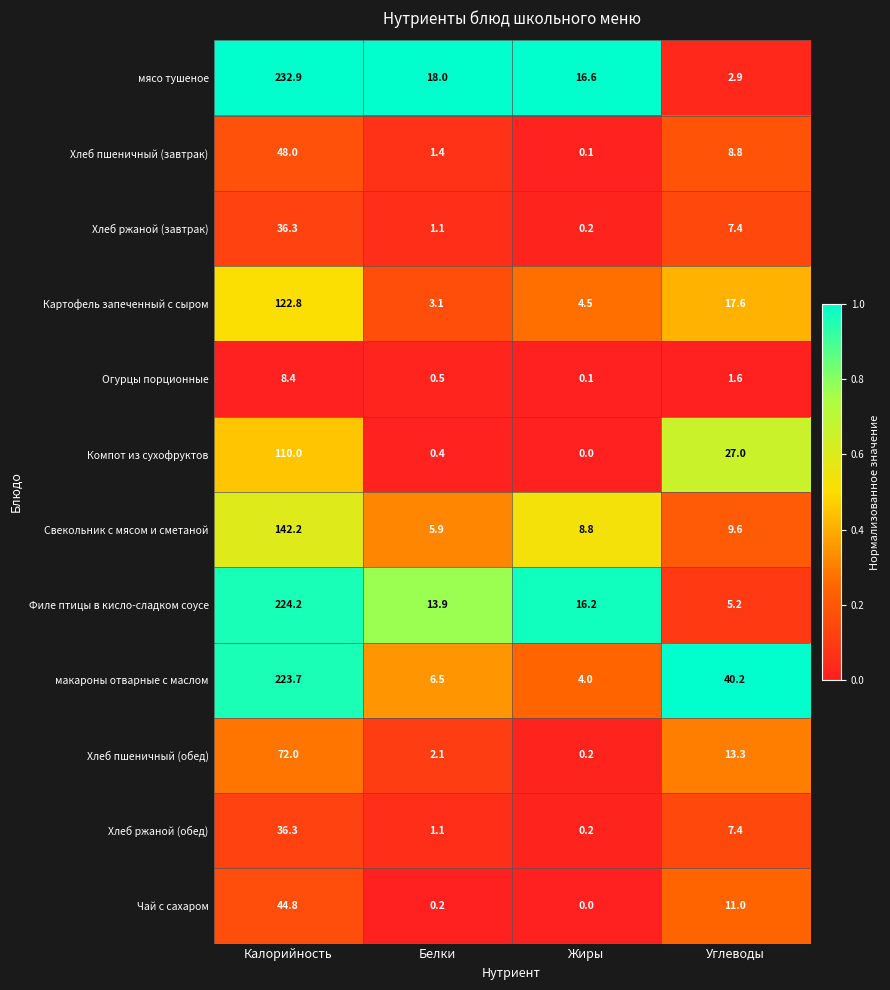

The value of Картофель запеченный с сыром at Жиры is 1.7. True or false?

False